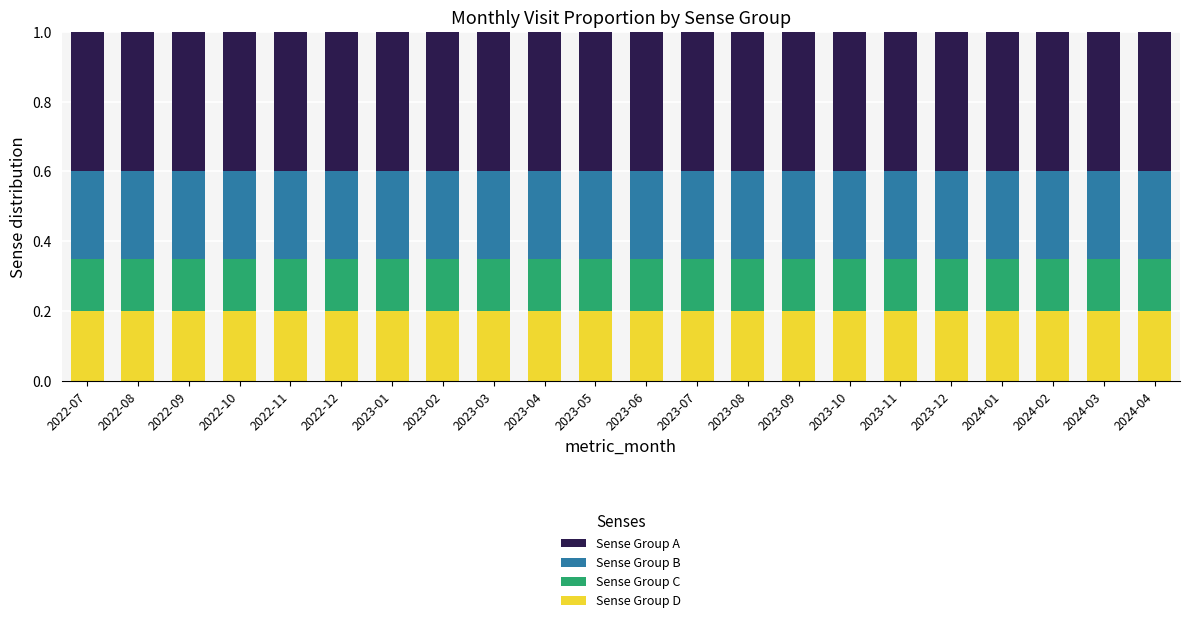

True or false: Sense Group D has a value of 0.2 at 2022-12.

True